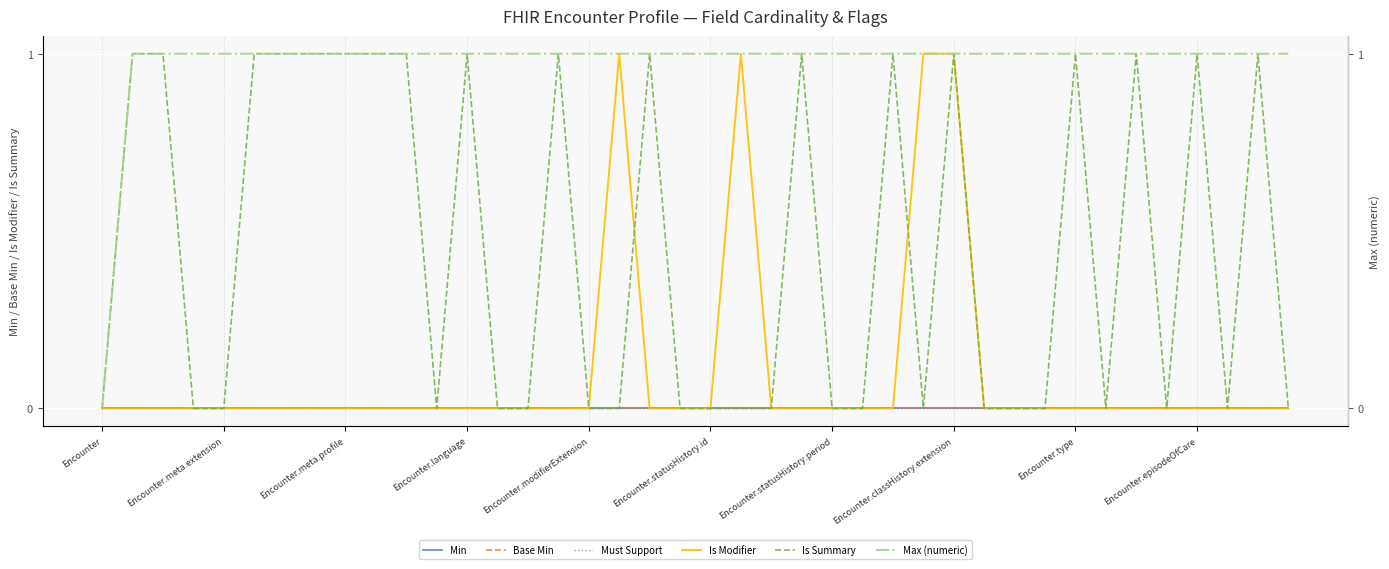

At which category does Is Modifier reach its first local peak?

17